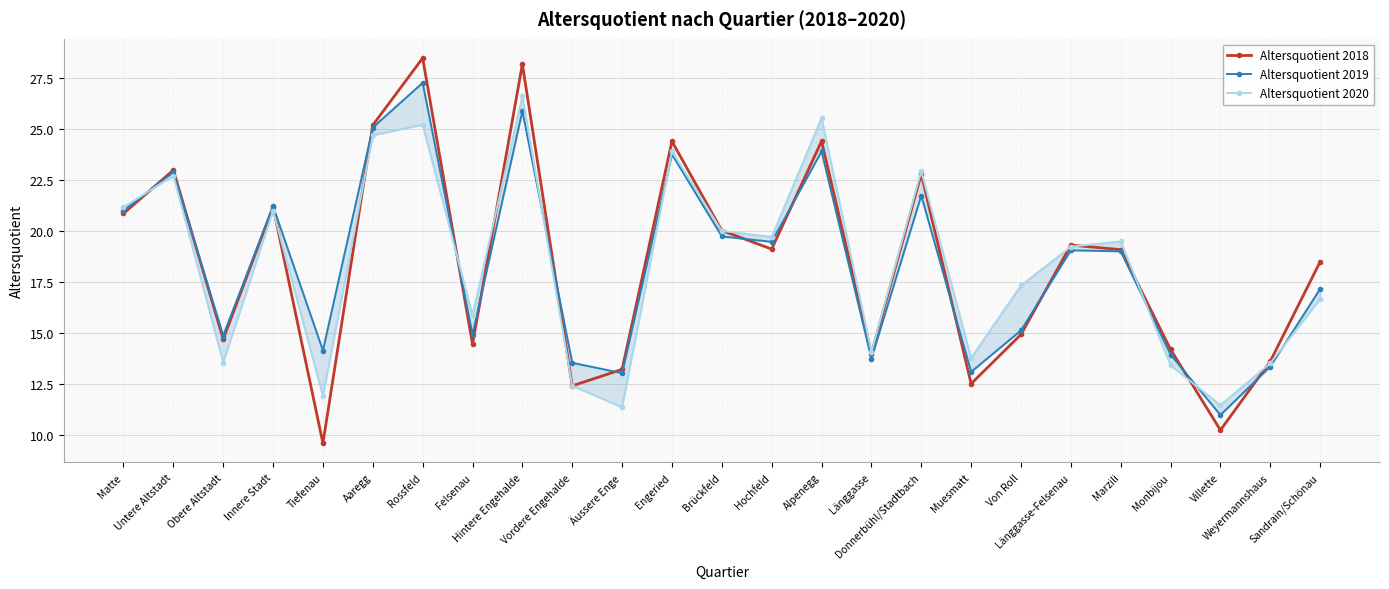

What is the value of the Altersquotient 2019 point at the 10th from the left?

13.5